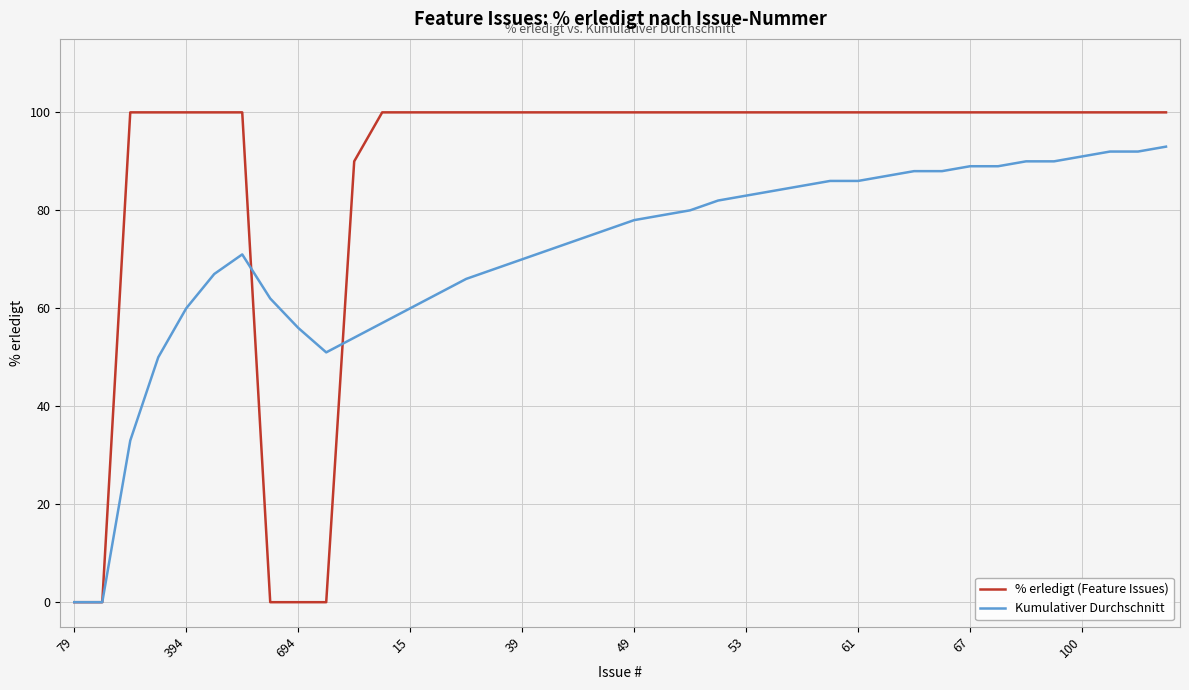

Which series has the widest spread of values?

% erledigt (Feature Issues)